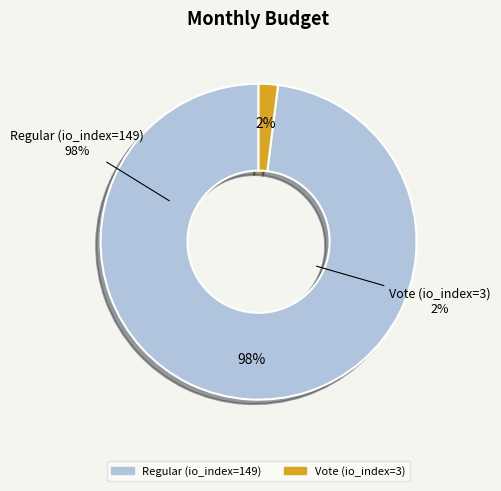

Which slice represents more than half of the pie?

Regular (io_index=149)